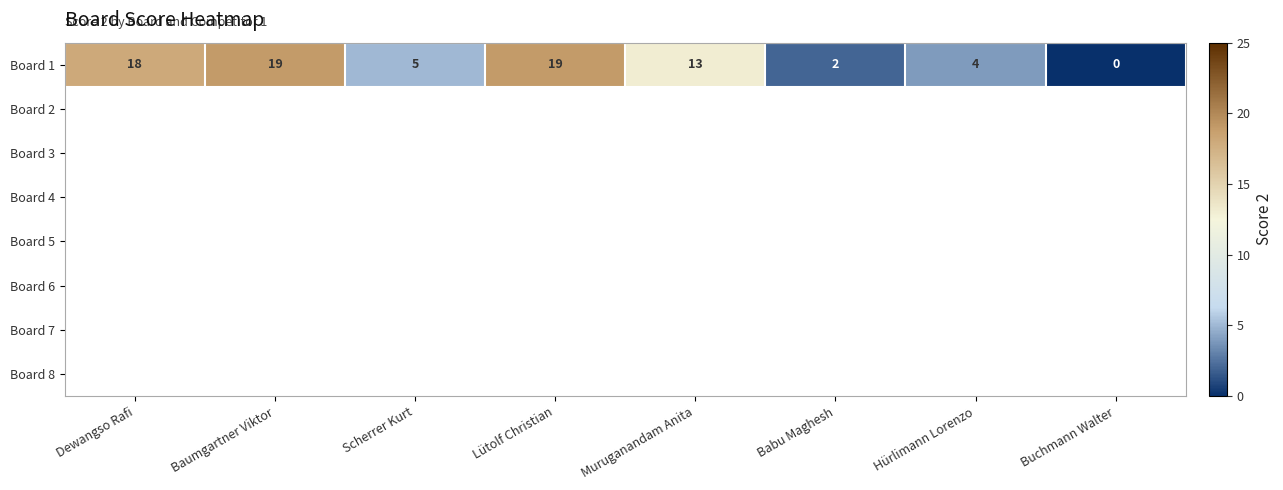

Which category has the lowest value across all series?

Buchmann Walter